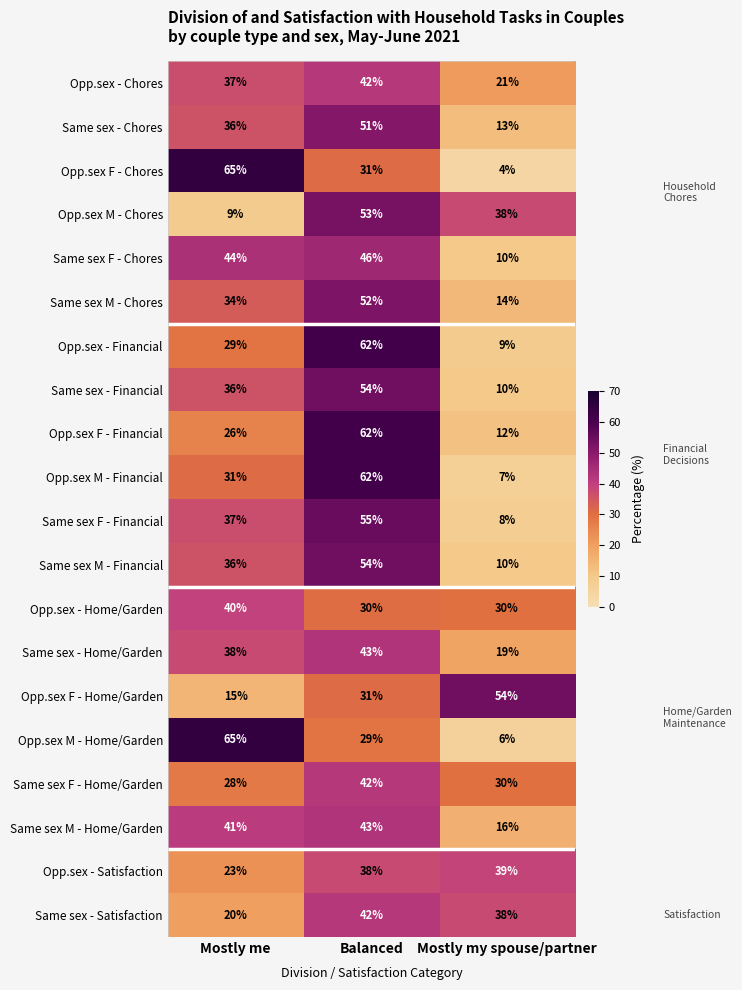

What is the difference between the maximum and second lowest values in the Same sex F - Home/Garden series?

12